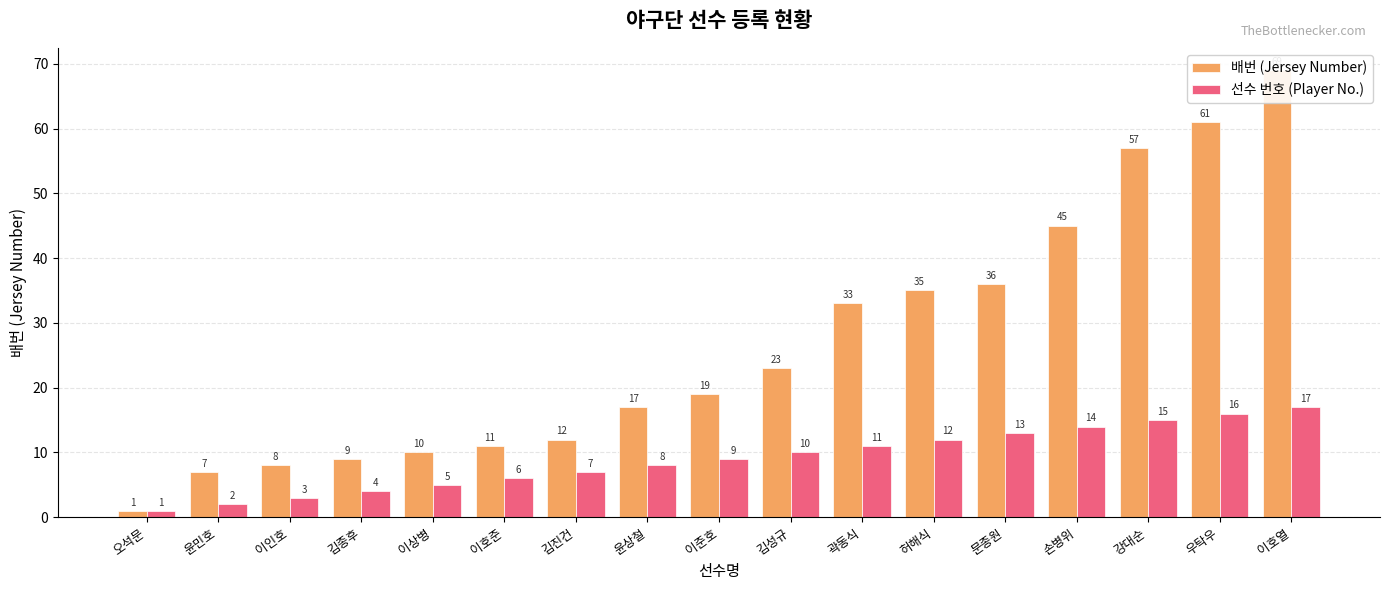

Reading left to right, list all the values displayed in this chart.

배번 (Jersey Number): 1	7	8	9	10	11	12	17	19	23	33	35	36	45	57	61	69
선수 번호 (Player No.): 1	2	3	4	5	6	7	8	9	10	11	12	13	14	15	16	17